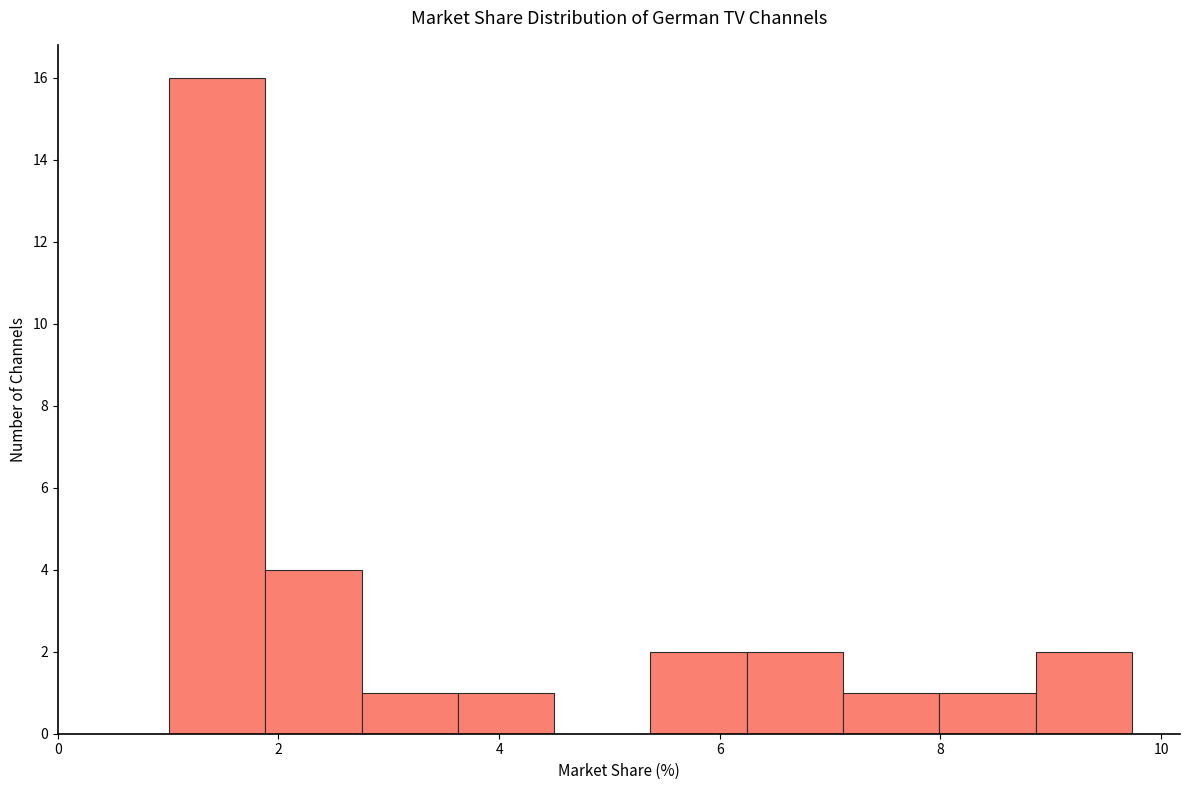

How tall is the bar that spans 2.8 to 3.6 on the x-axis? Neither the bar edges nor the heights are printed on the chart, so give them approximately, as read against the axes.

1